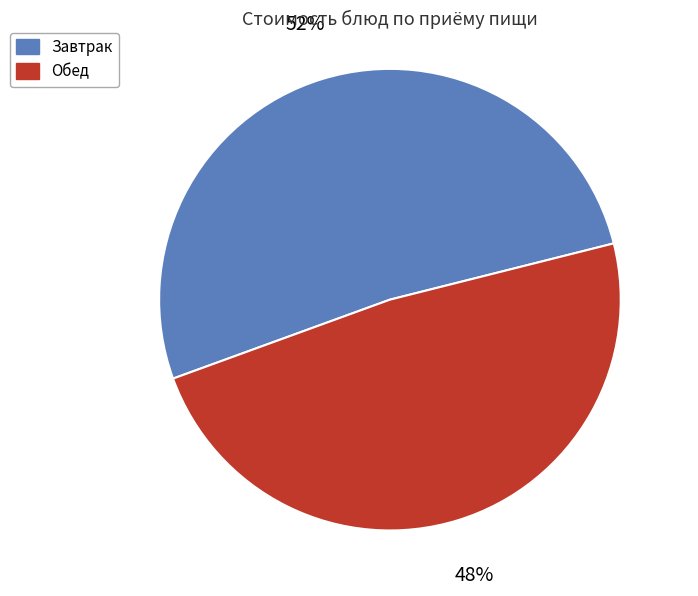

Is there any slice that represents more than half of the pie?

Yes